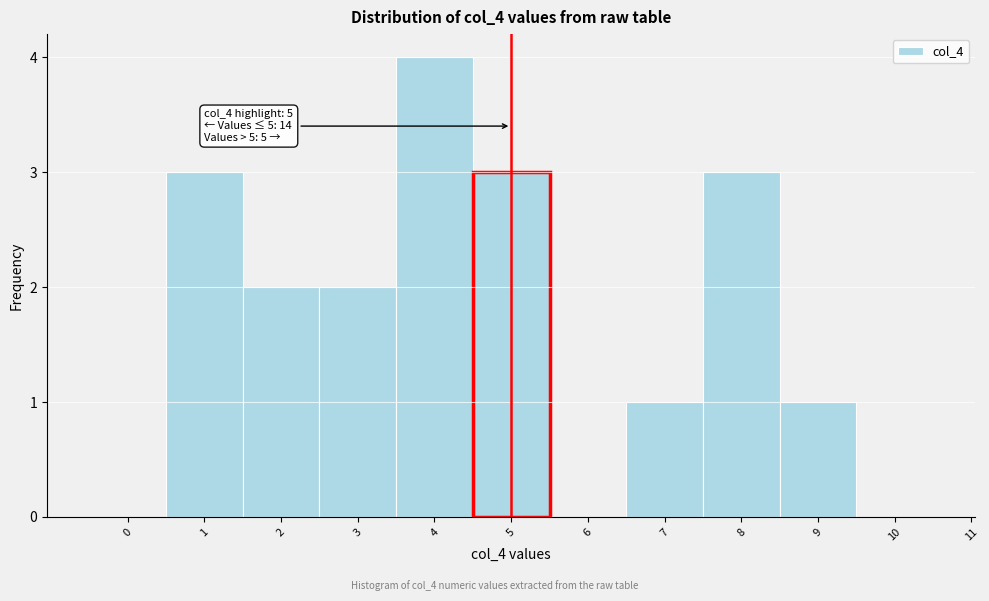

Reading left to right, transcribe all the data shown in this chart.

0=0	1=3	2=2	3=2	4=4	5=3	6=0	7=1	8=3	9=1	10=0